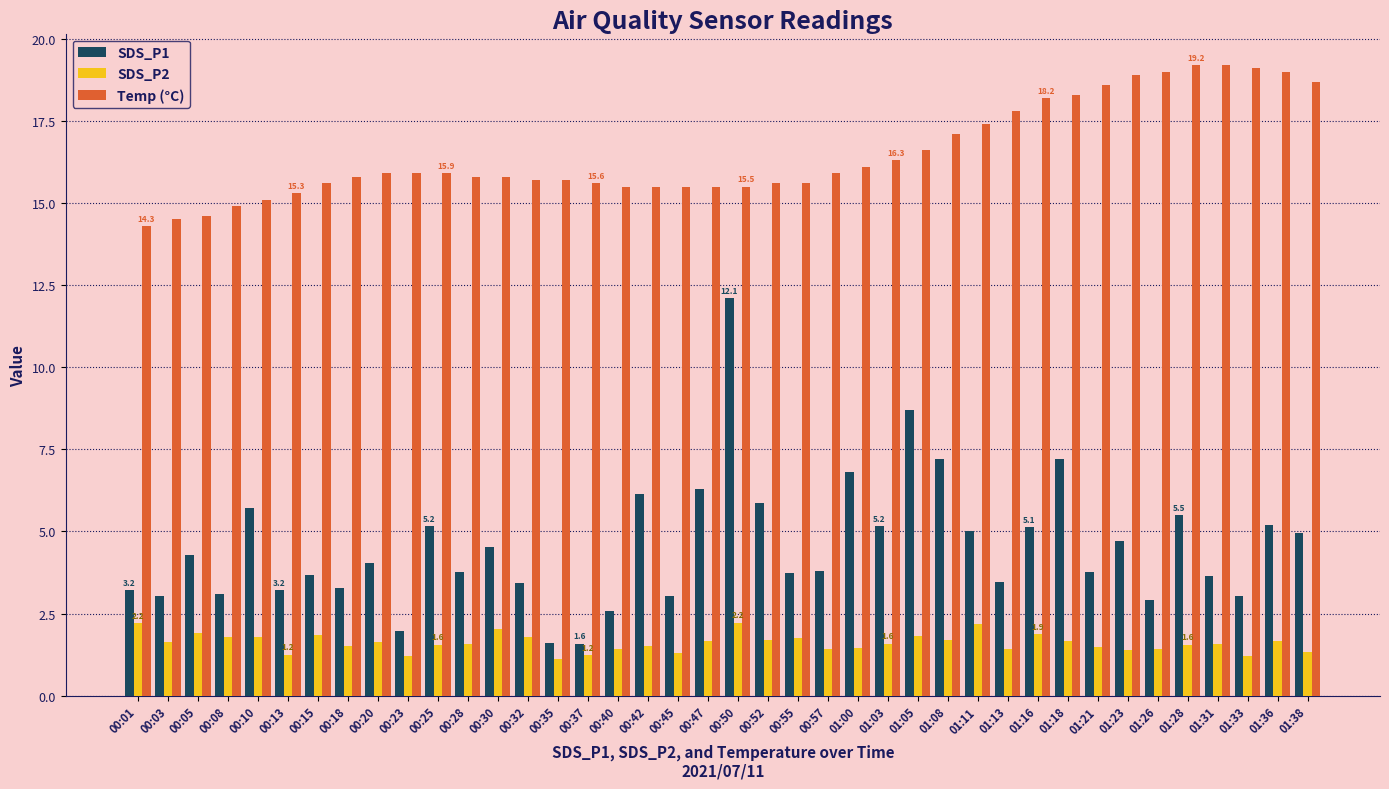

How many data points does each series have?

40